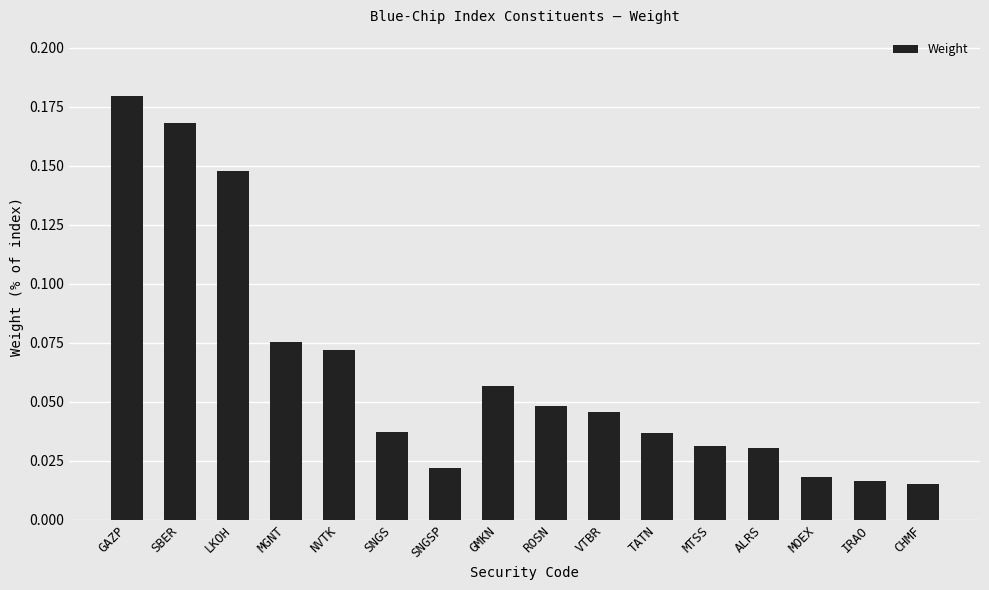

The value at GMKN is 0.0. True or false?

False